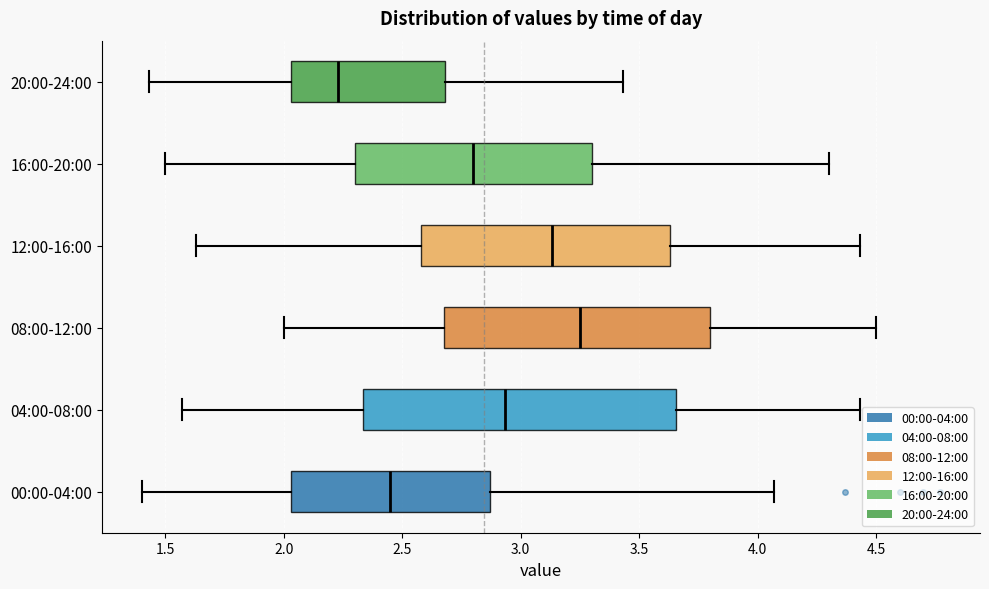

Comparing the boxes themselves (not the whiskers), which one is the widest?

04:00-08:00